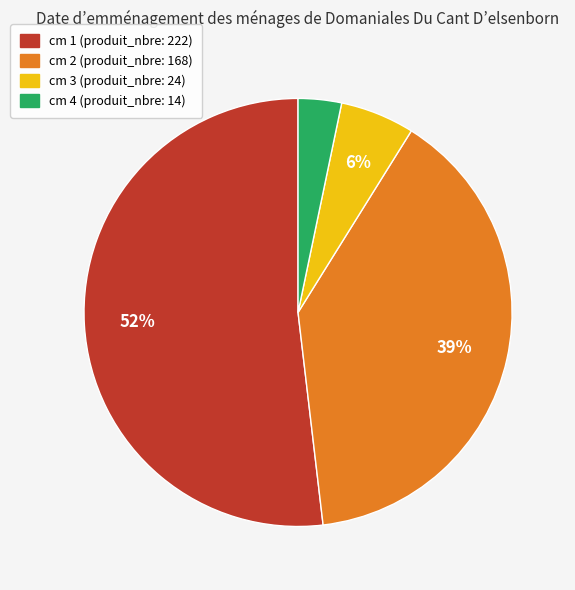

To the nearest percent, what is the difference between the largest and smallest slice percentages?

49%